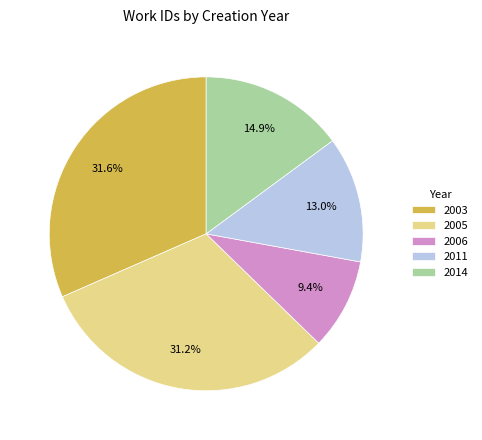

What is the ratio of the value at 2011 to the value at 2006?

1.4